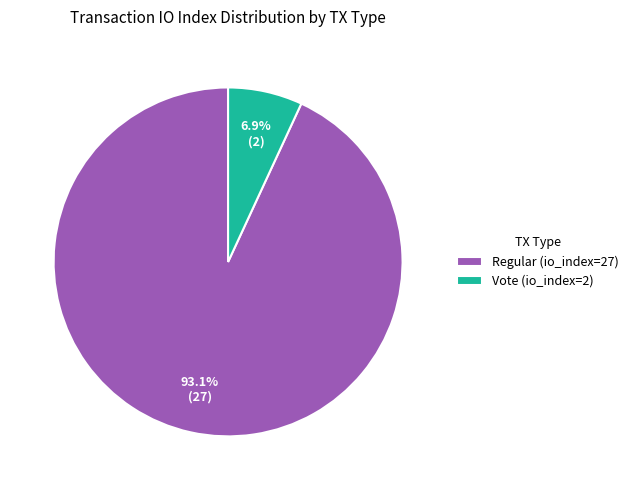

What percentage is the Vote (io_index=2) slice, to the nearest percent?

7%